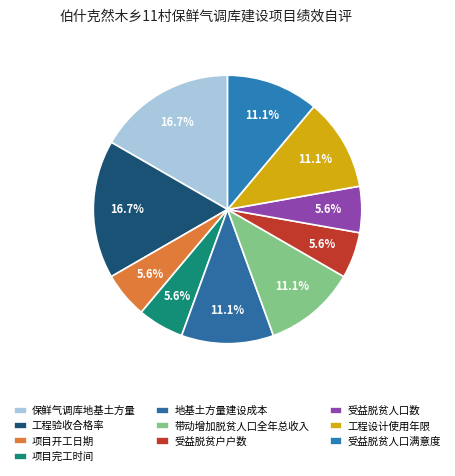

Combined, what portion of the pie is 项目开工日期 and 带动增加脱贫人口全年总收入?

16.7%